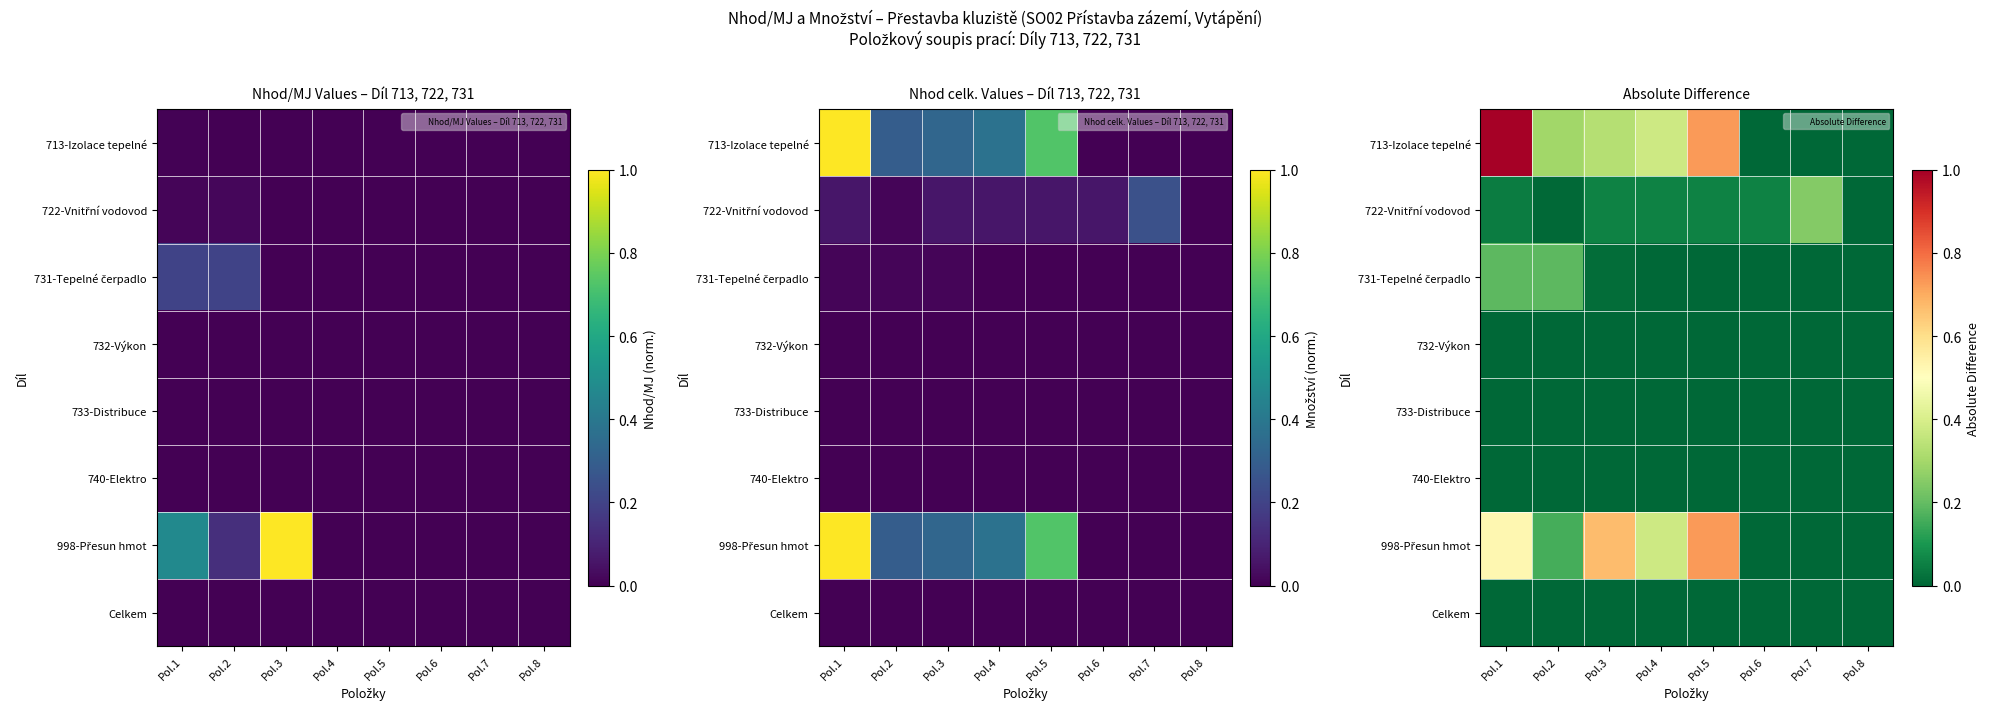

At how many categories does at least one series exceed 0?

7